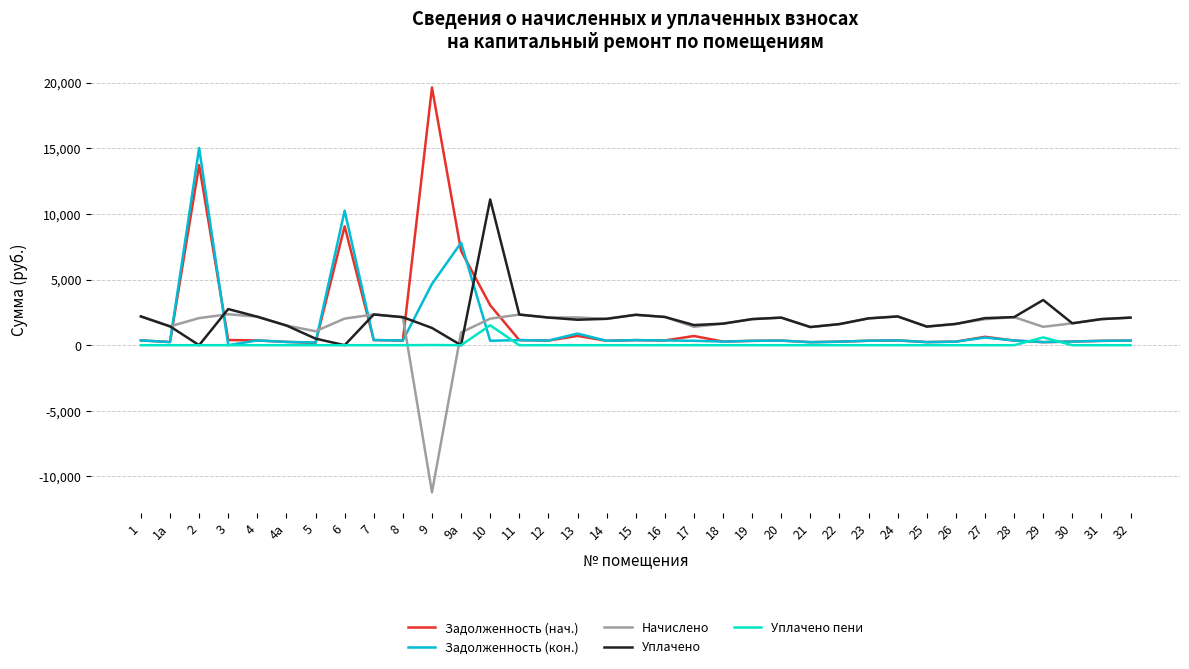

Which series has the largest range (max minus min)?

Задолженность (нач.)